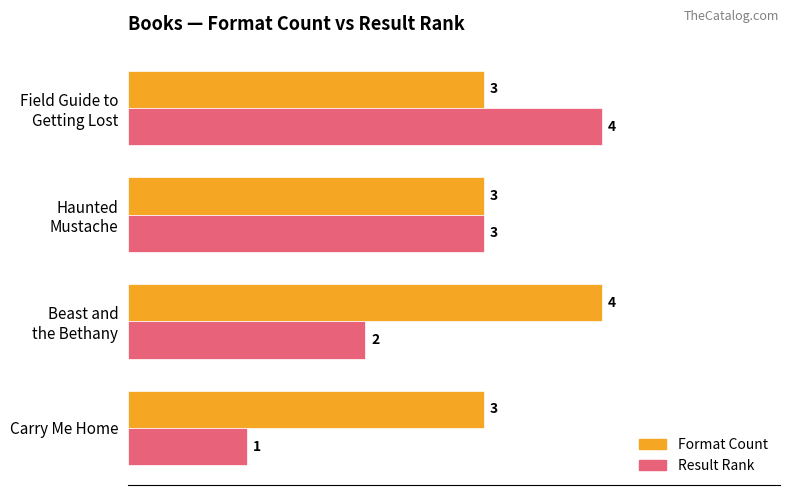

The value of Result Rank at Carry Me Home is 1. True or false?

True